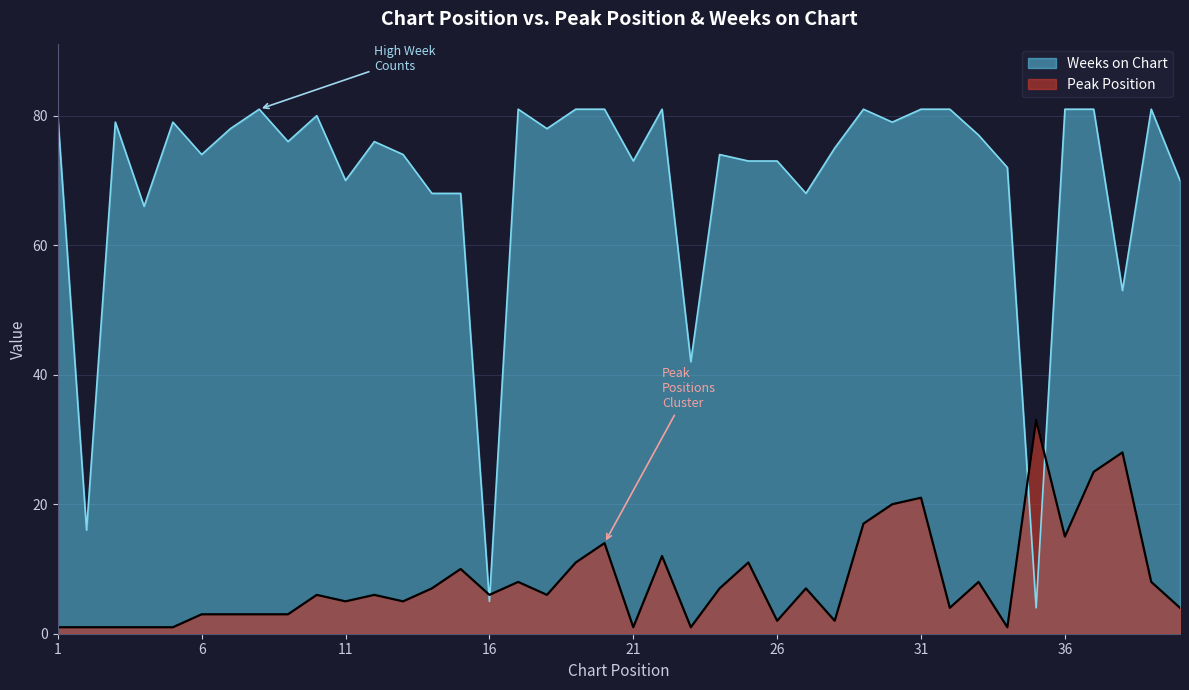

What is the minimum value shown in the chart?

1